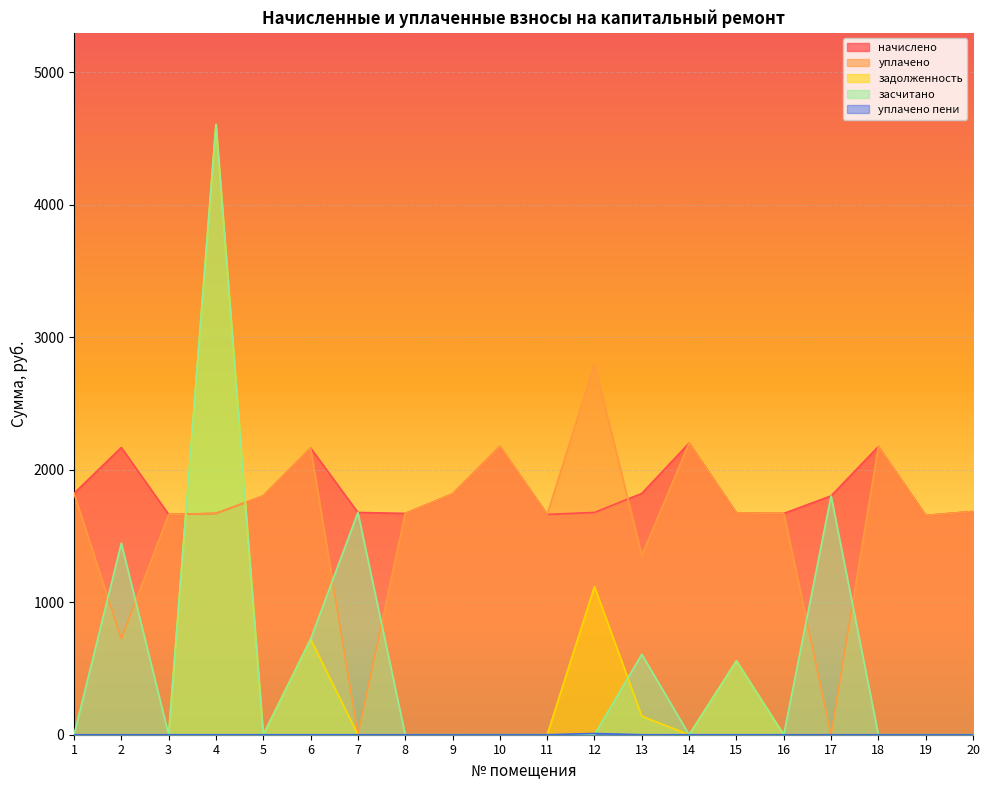

True or false: уплачено пени has more than 1 interior local peaks.

False